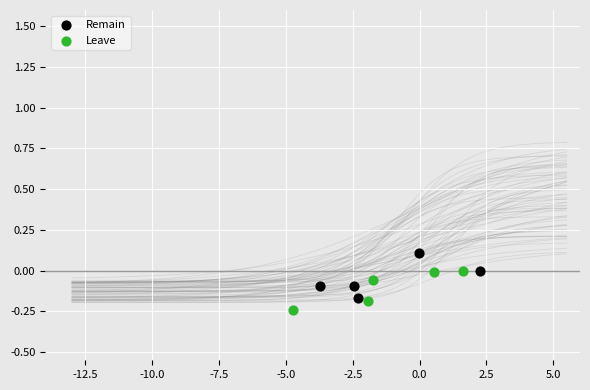

Which series has the widest spread of Y values?

Remain